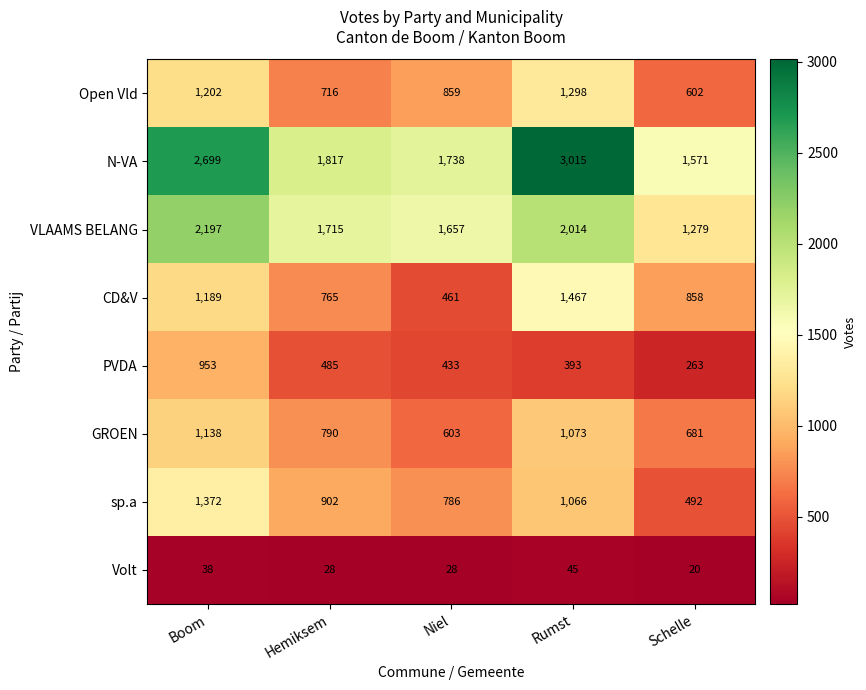

Which series changed the most between Niel and Rumst?

N-VA